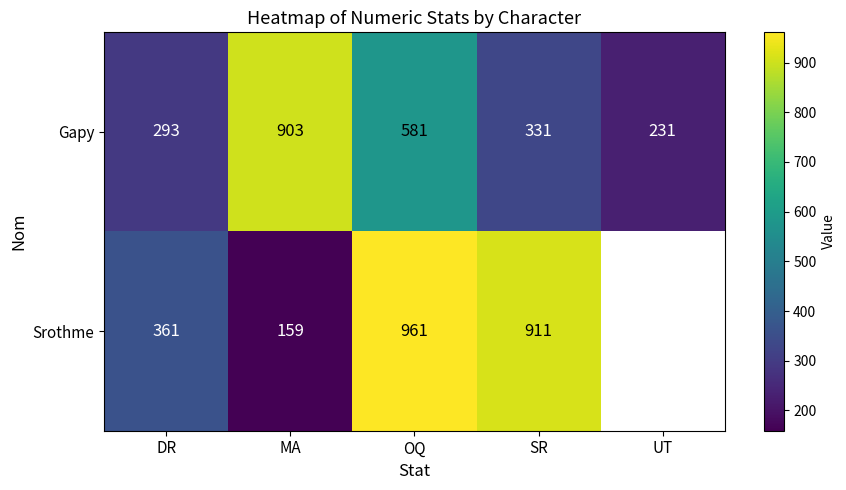

Is the value of Srothme at DR greater than the value of Gapy at UT?

Yes